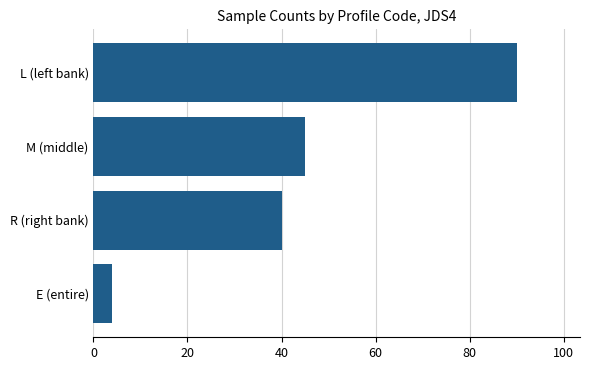

What is the change in value from M (middle) to L (left bank)?

+45